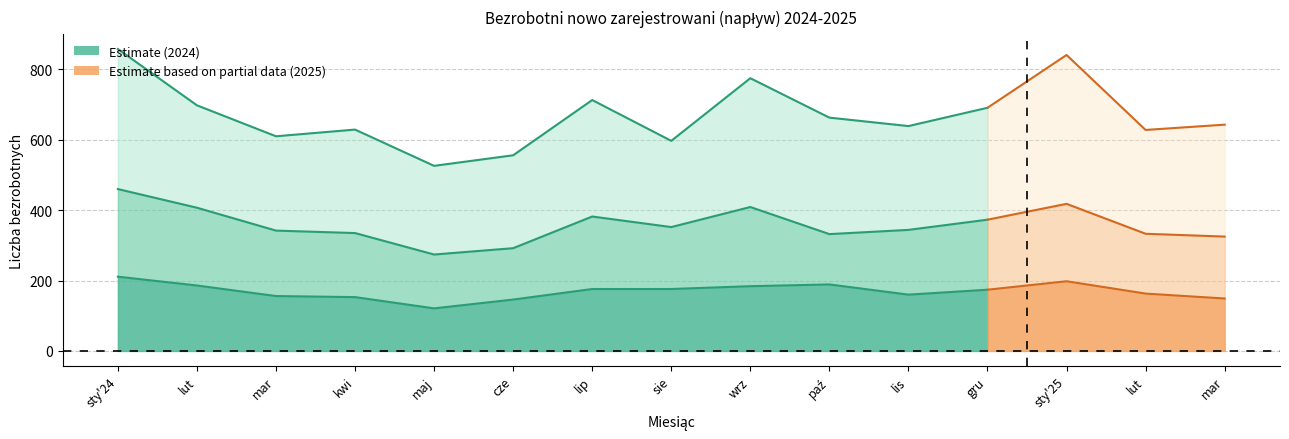

True or false: Częstochowa and Zawierciański intersect in this chart.

False